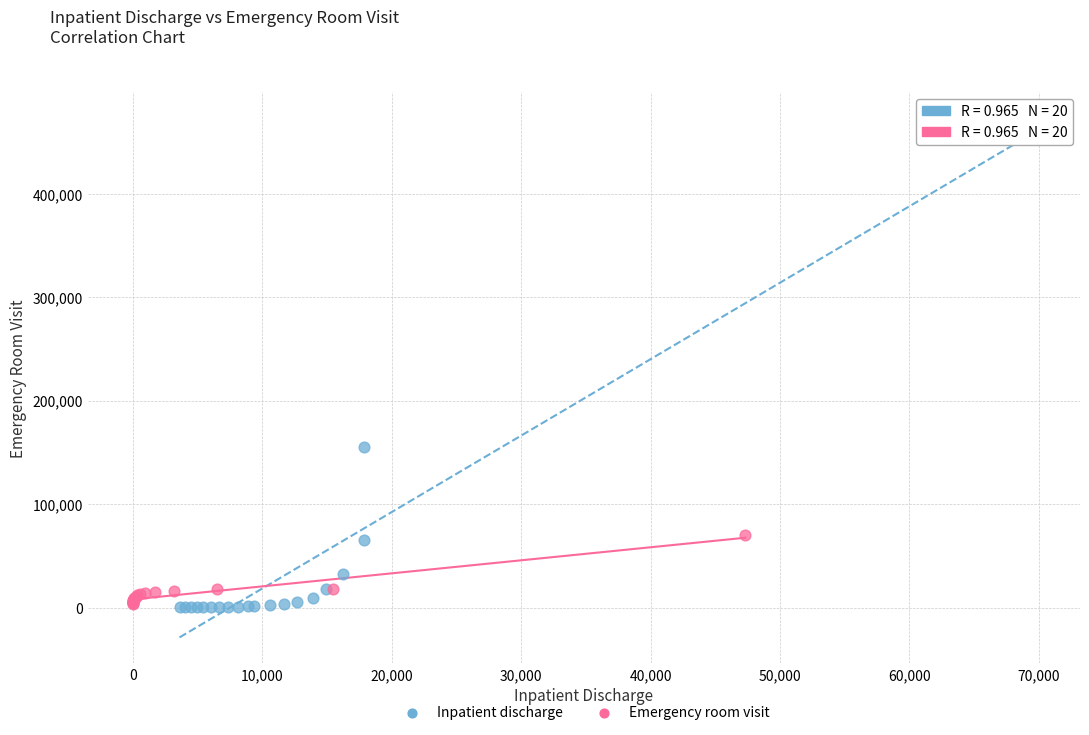

Which series contains the highest Y value?

Inpatient discharge